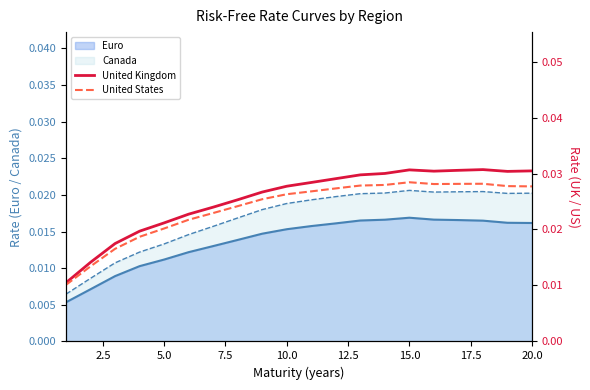

True or false: Euro and Canada intersect in this chart.

False